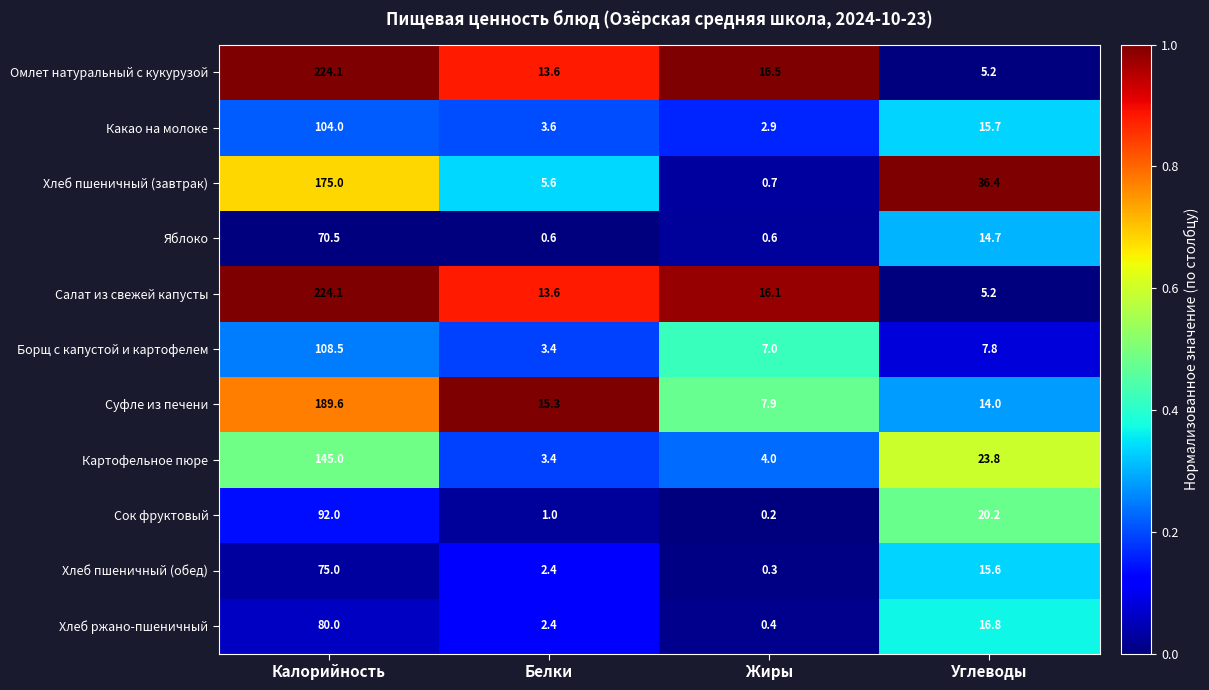

List the labels in order of Салат из свежей капусты value, largest first.

Калорийность, Жиры, Белки, Углеводы